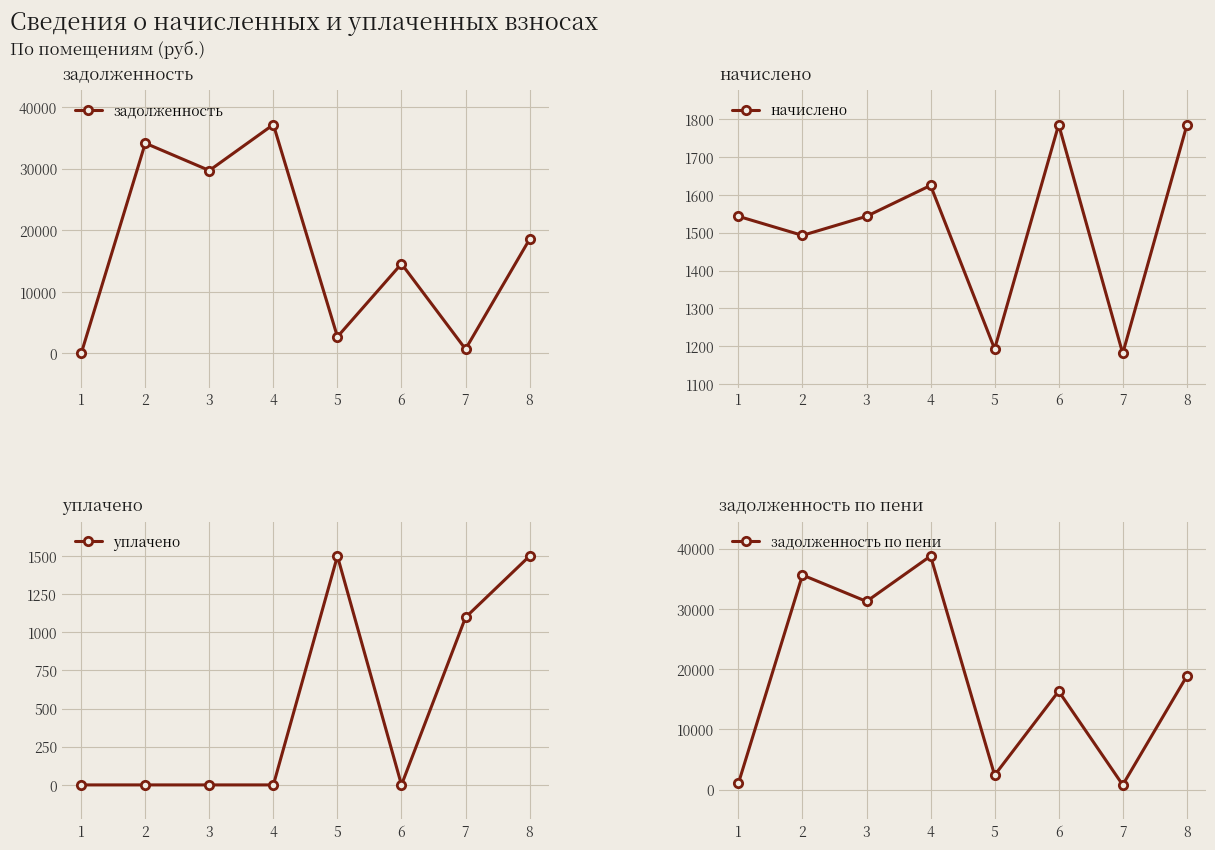

The value of задолженность по пени at 1 is 1054.0. True or false?

True